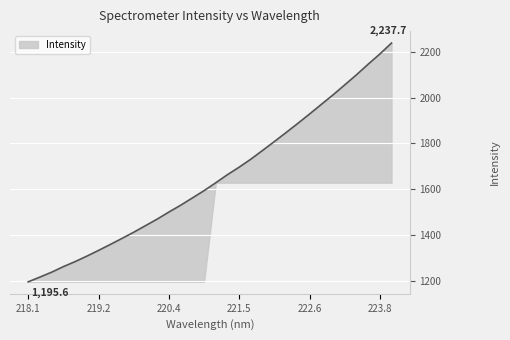

Rank the categories by value from highest to lowest.

223.9802, 223.7895, 223.5987, 223.408, 223.2172, 223.0264, 222.8355, 222.6447, 222.4538, 222.263, 222.0721, 221.8812, 221.6902, 221.4993, 221.3083, 221.1174, 220.9264, 220.7354, 220.5444, 220.3533, 220.1623, 219.9712, 219.7801, 219.589, 219.3979, 219.2067, 219.0156, 218.8244, 218.6332, 218.442, 218.2508, 218.0596